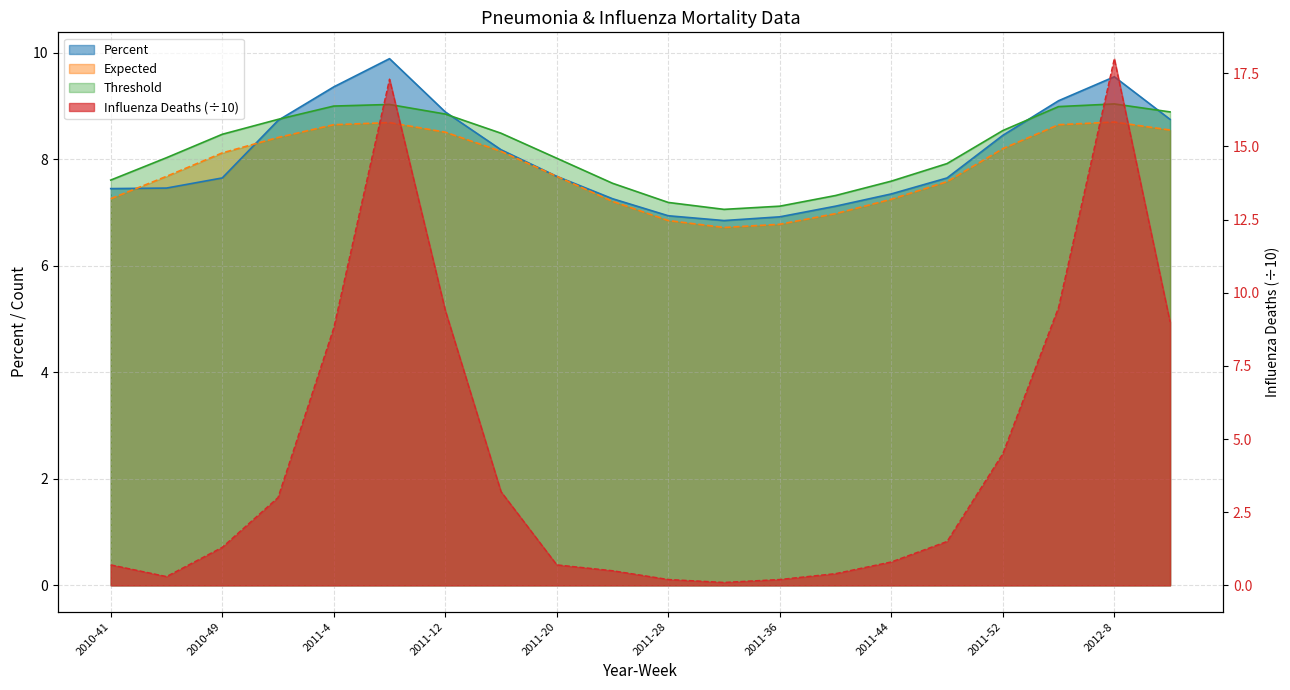

At which category does Threshold reach its first local valley?

2011-32